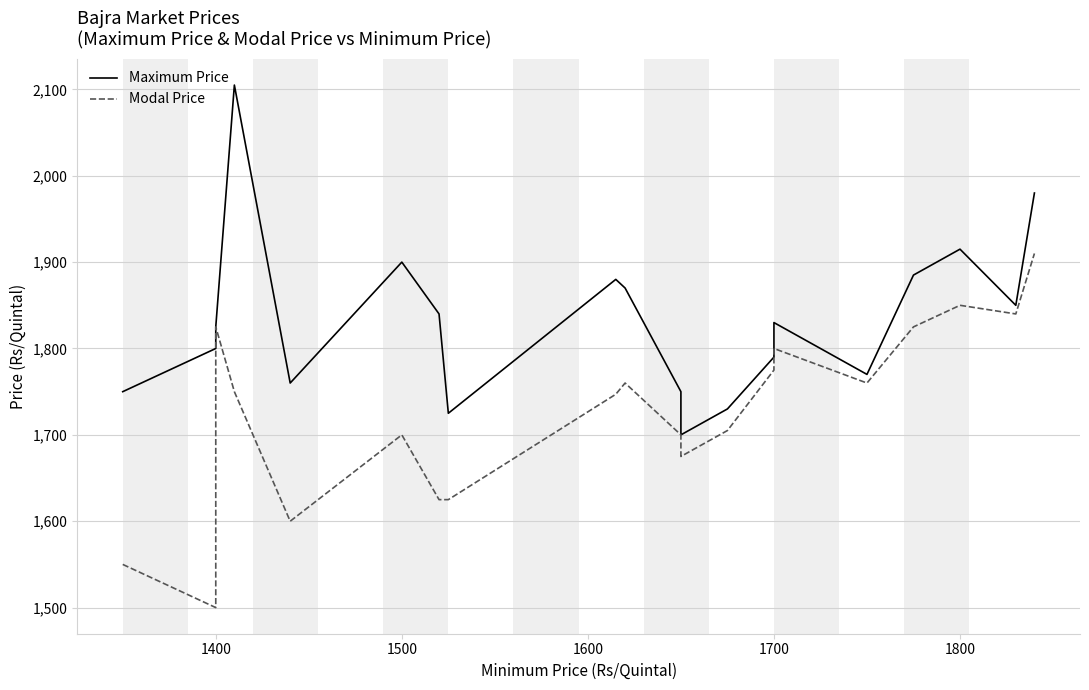

Which label corresponds to the smallest value in the chart?

1400